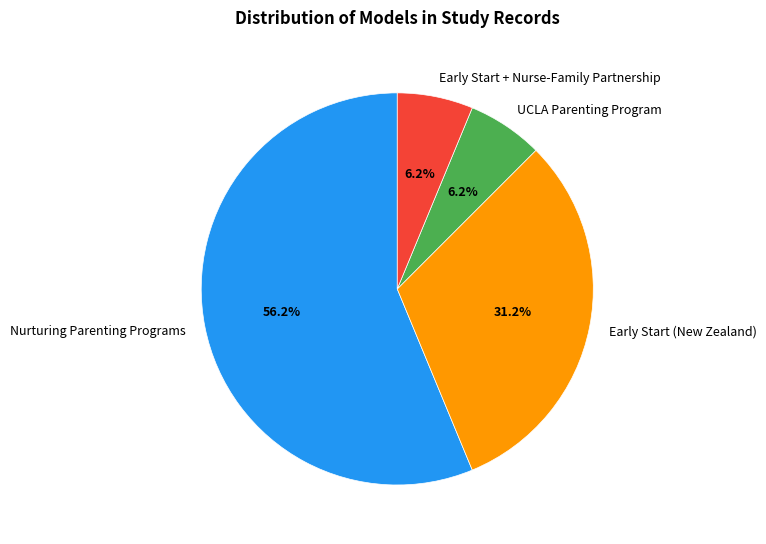

What is the total percentage of Early Start (New Zealand) and UCLA Parenting Program?

37.5%